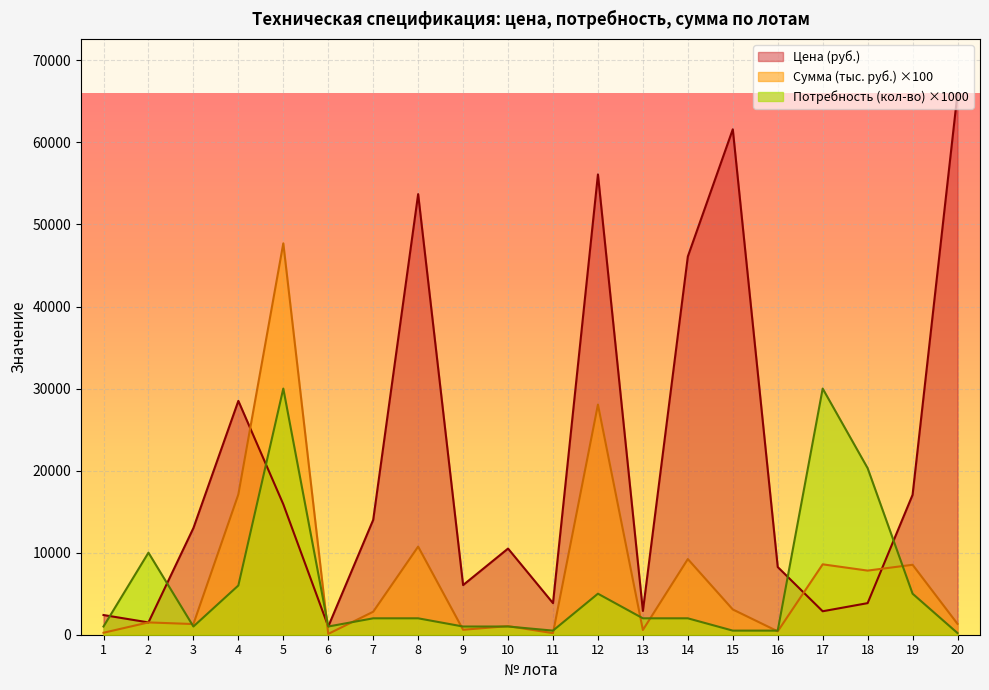

How many data points in Сумма (тыс. руб.) are above 2800?

9